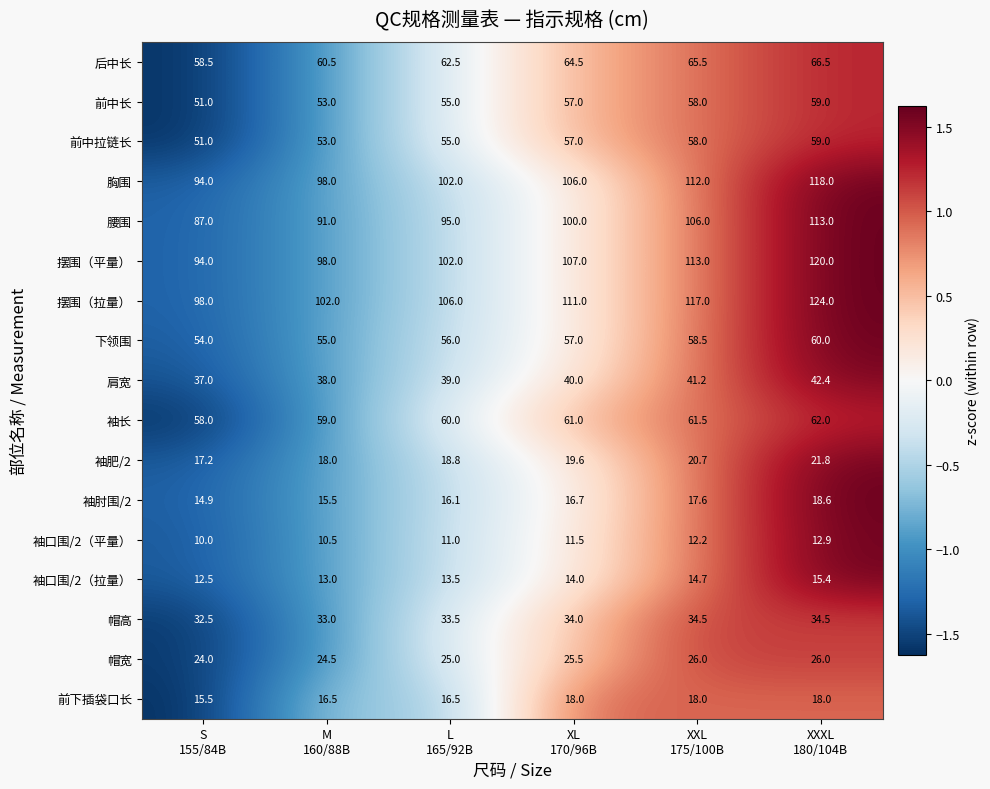

Count the 腰围 values in the range 91 to 106.

4